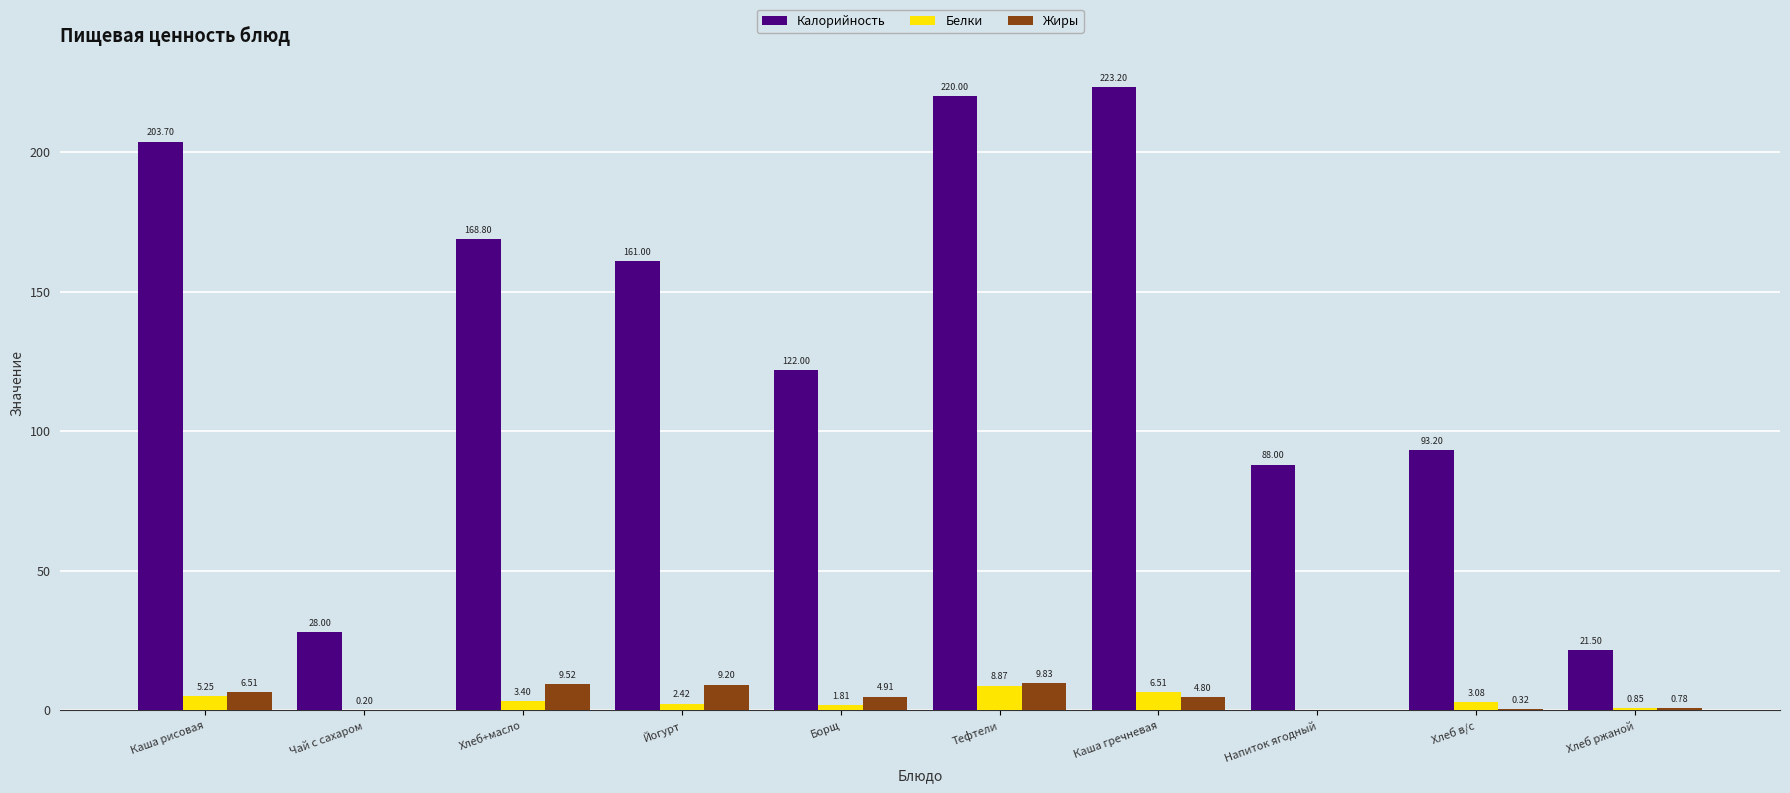

Is it true that Жиры equals 6.5 at Каша рисовая?

True